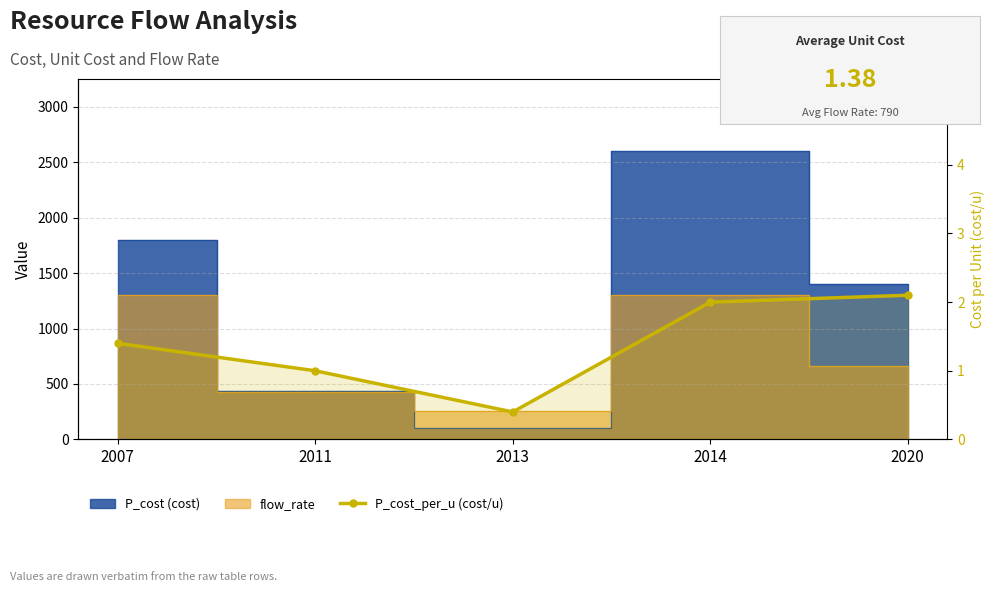

What is the change in value from 2011 to 2014?

+1.0